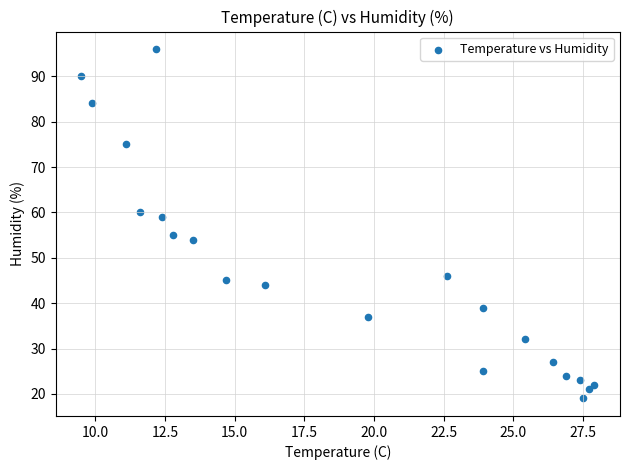

What is the range of Y values (max minus min)?

77